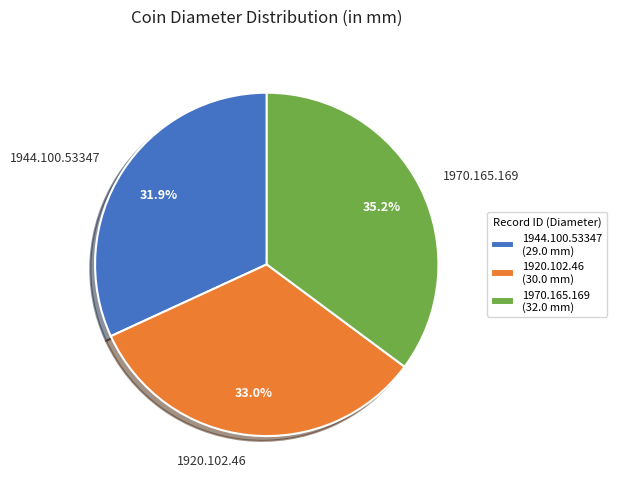

Rank the categories by value from highest to lowest.

1970.165.169, 1920.102.46, 1944.100.53347